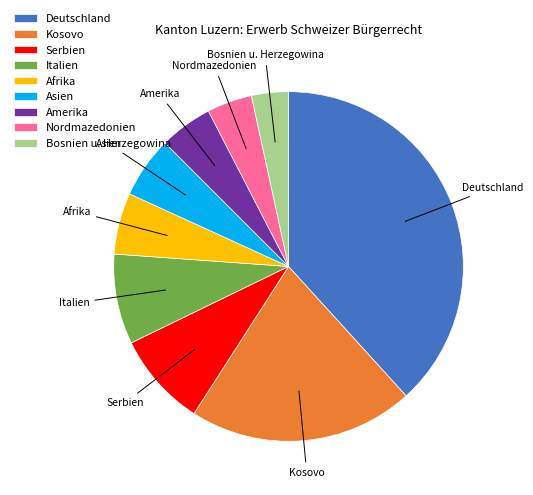

True or false: Kosovo accounts for 21% of the total.

True